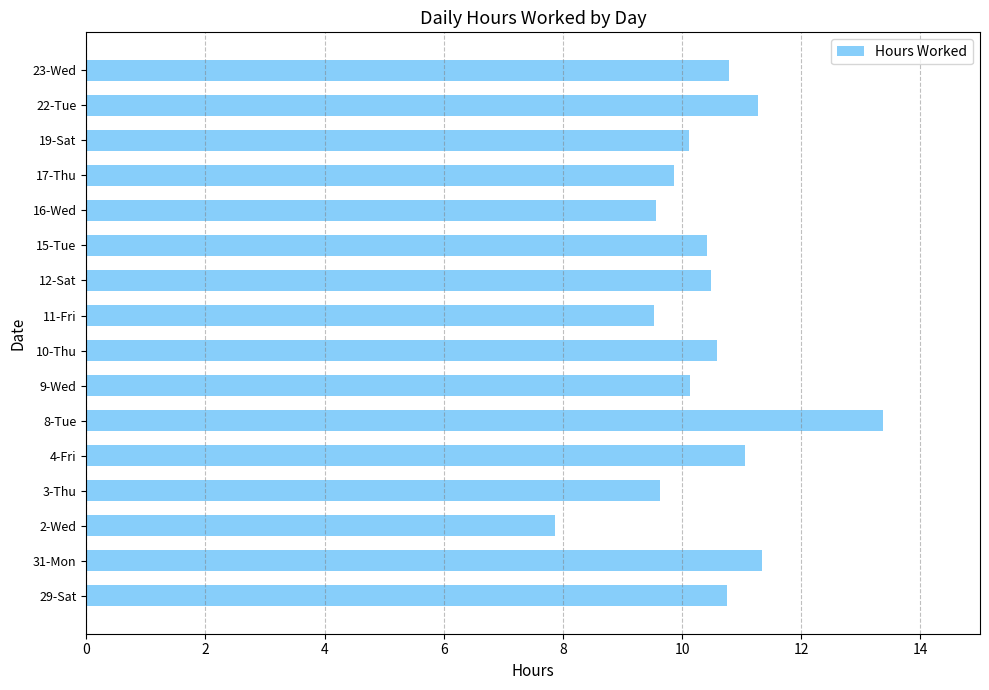

What is the average value?

10.4